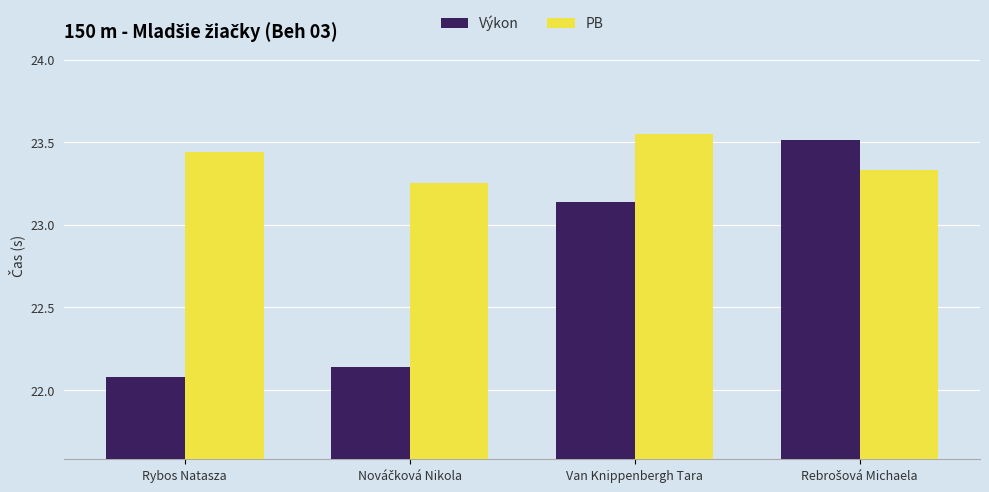

At which label does Výkon reach its minimum?

Rybos Natasza